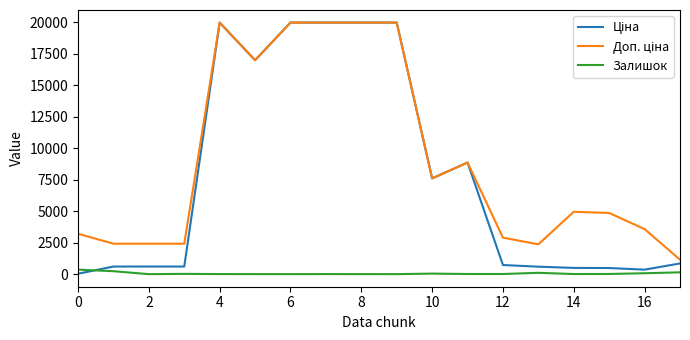

In Доп. ціна, how many points are lower than both neighbors (excluding endpoints)?

3